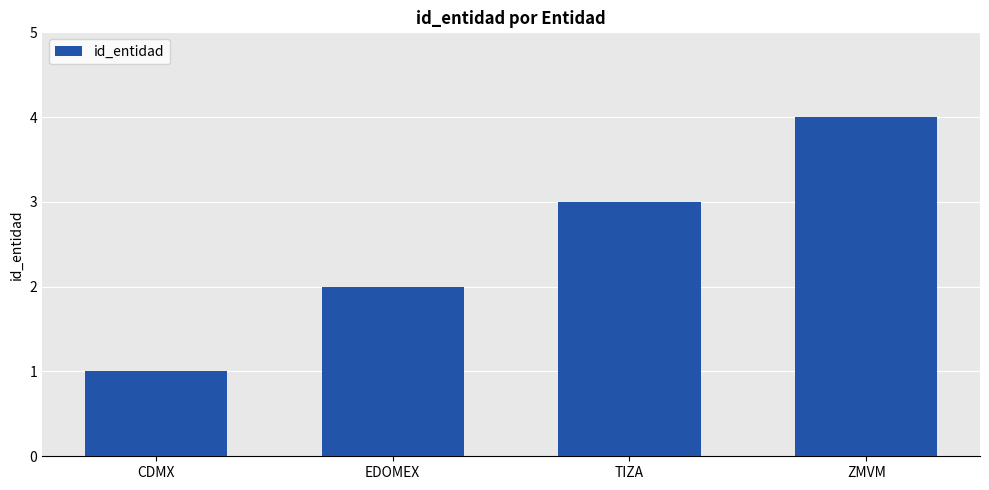

List the labels in order of value, largest first.

ZMVM, TIZA, EDOMEX, CDMX